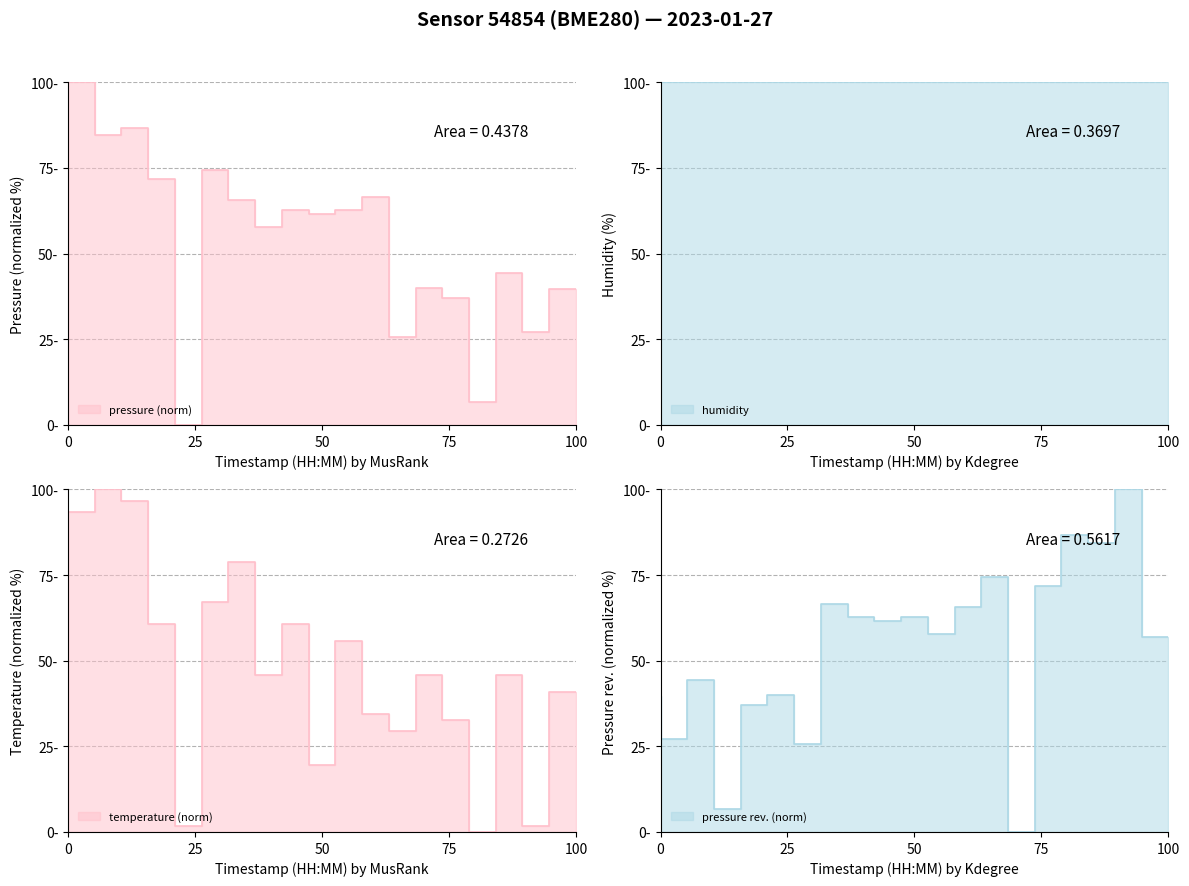

Between 00:15 and 00:31, which series saw the biggest shift?

temperature